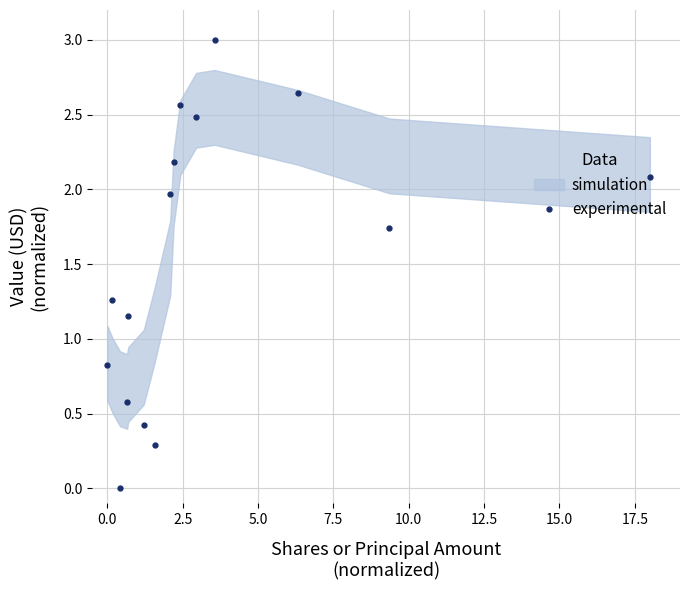

What is the maximum value for experimental?

3.0